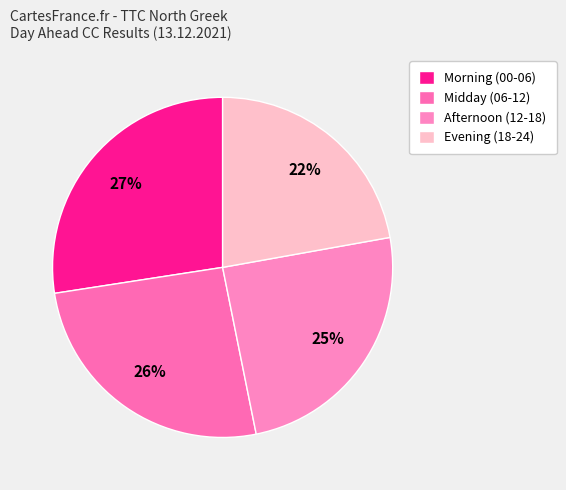

What is the largest slice in the pie chart?

Morning (00-06)